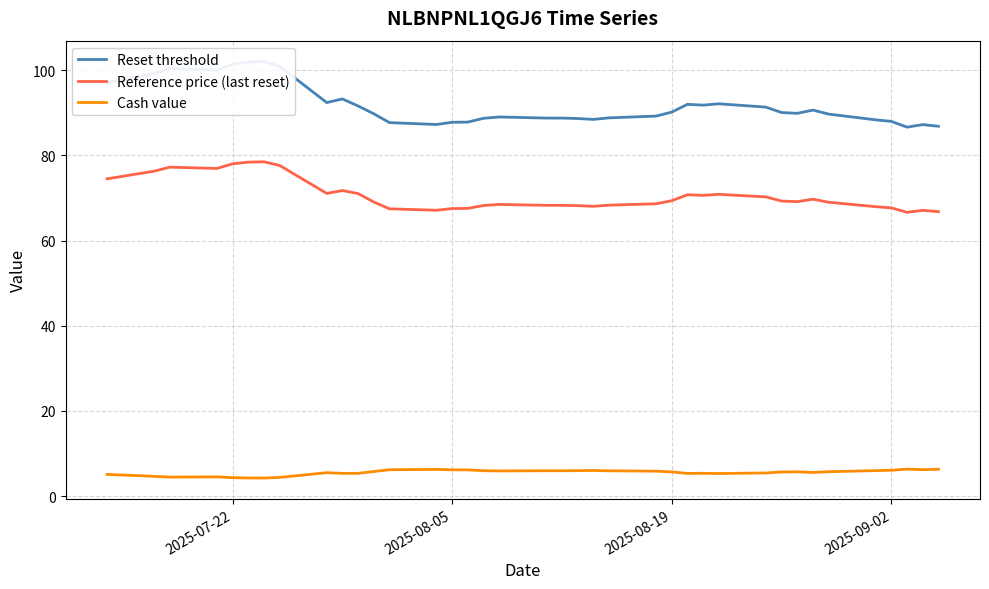

What is the minimum value shown in the chart?

4.2